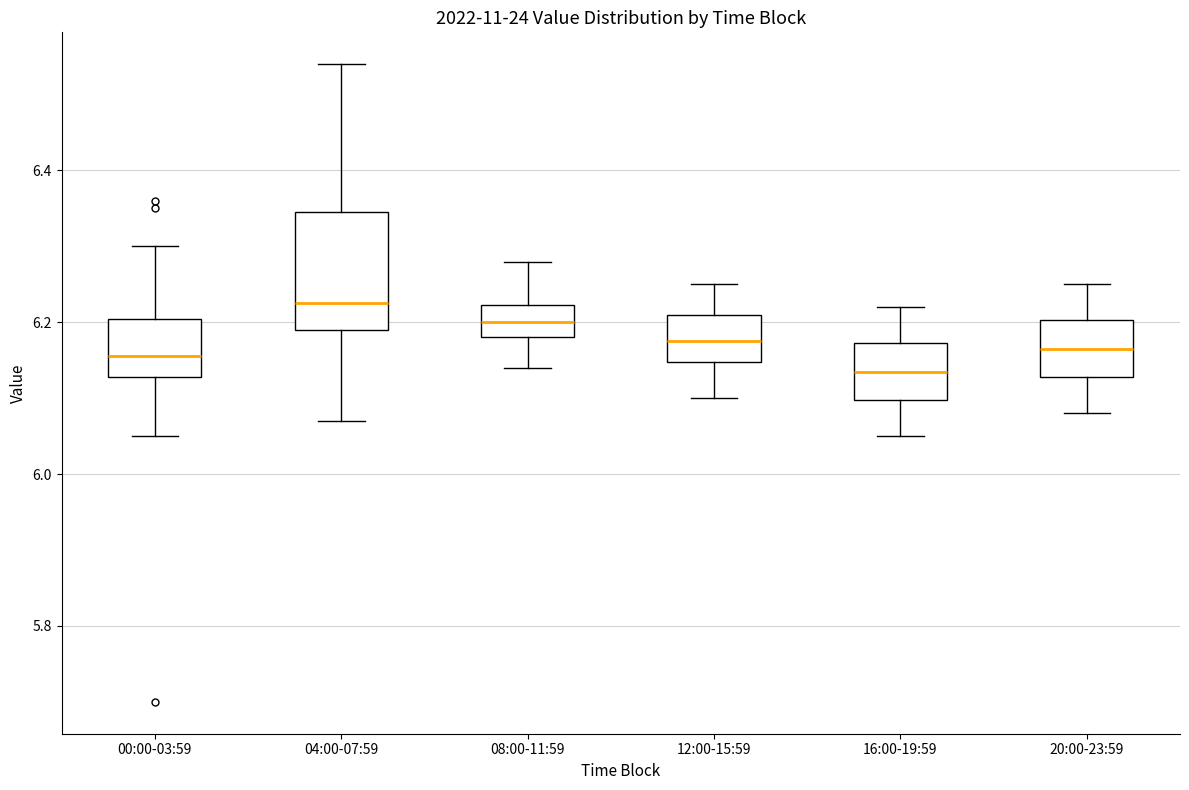

Reading left to right, transcribe this box plot: for each box, give where its median line is, the range the box spans, and where its two whiskers end, as read against the y-axis. The values are not printed on the chart, so give them approximately, as read against the axis.

00:00-03:59: median 6.16, box 6.12 to 6.20, whiskers 6.06 to 6.30
04:00-07:59: median 6.22, box 6.20 to 6.34, whiskers 6.08 to 6.54
08:00-11:59: median 6.20, box 6.18 to 6.22, whiskers 6.14 to 6.28
12:00-15:59: median 6.18, box 6.14 to 6.22, whiskers 6.10 to 6.26
16:00-19:59: median 6.14, box 6.10 to 6.18, whiskers 6.06 to 6.22
20:00-23:59: median 6.16, box 6.12 to 6.20, whiskers 6.08 to 6.26